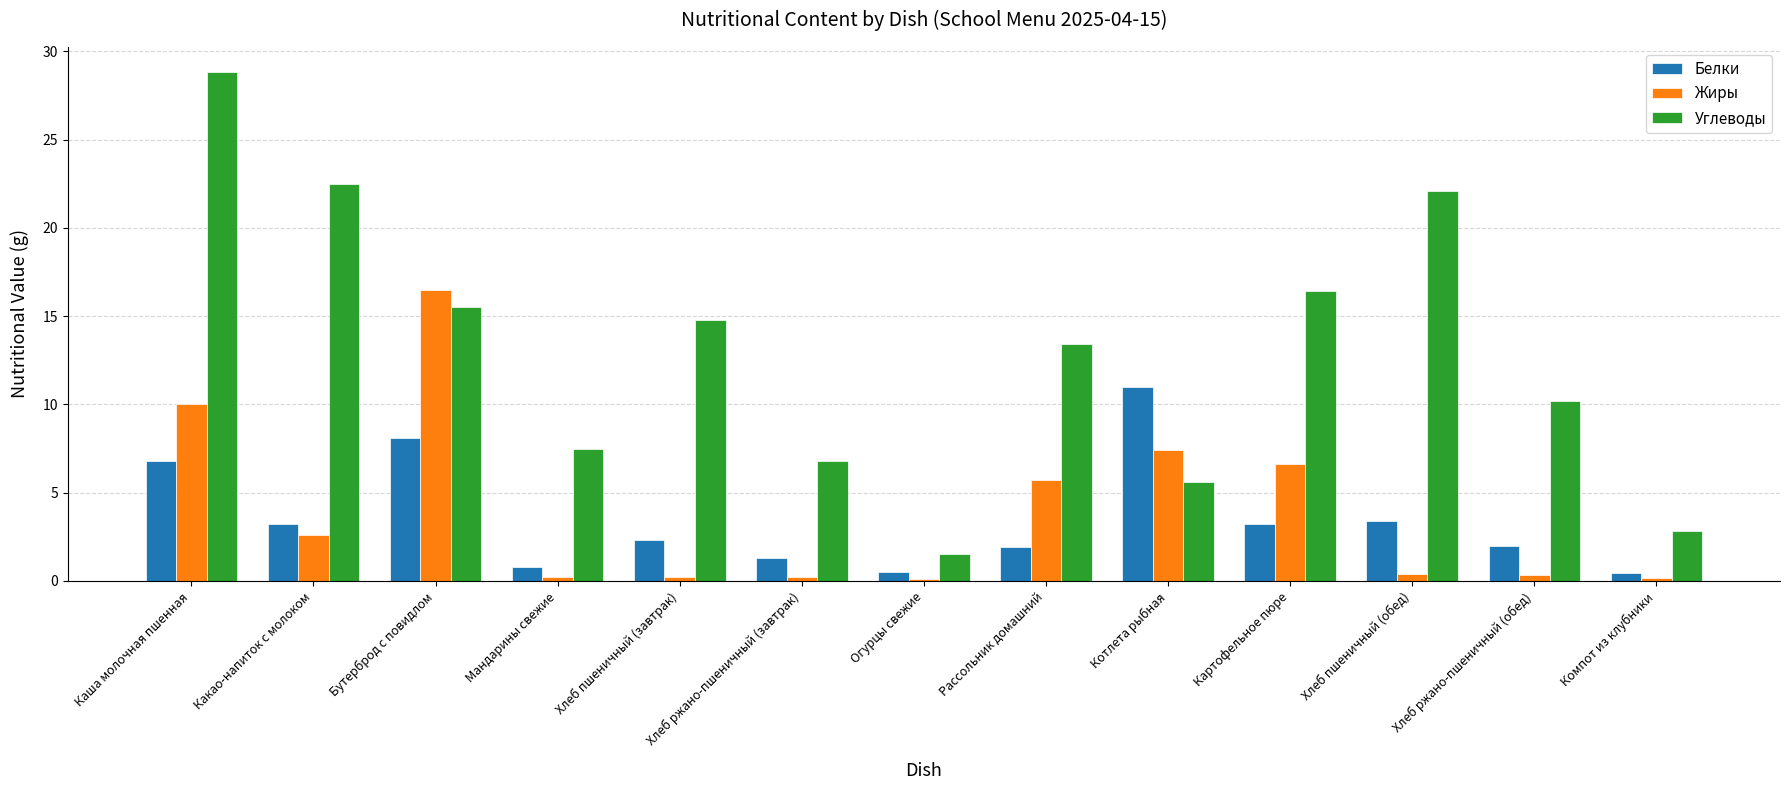

List the labels in order of Углеводы value, largest first.

Каша молочная пшенная, Какао-напиток с молоком, Хлеб пшеничный (обед), Картофельное пюре, Бутерброд с повидлом, Хлеб пшеничный (завтрак), Рассольник домашний, Хлеб ржано-пшеничный (обед), Мандарины свежие, Хлеб ржано-пшеничный (завтрак), Котлета рыбная, Компот из клубники, Огурцы свежие